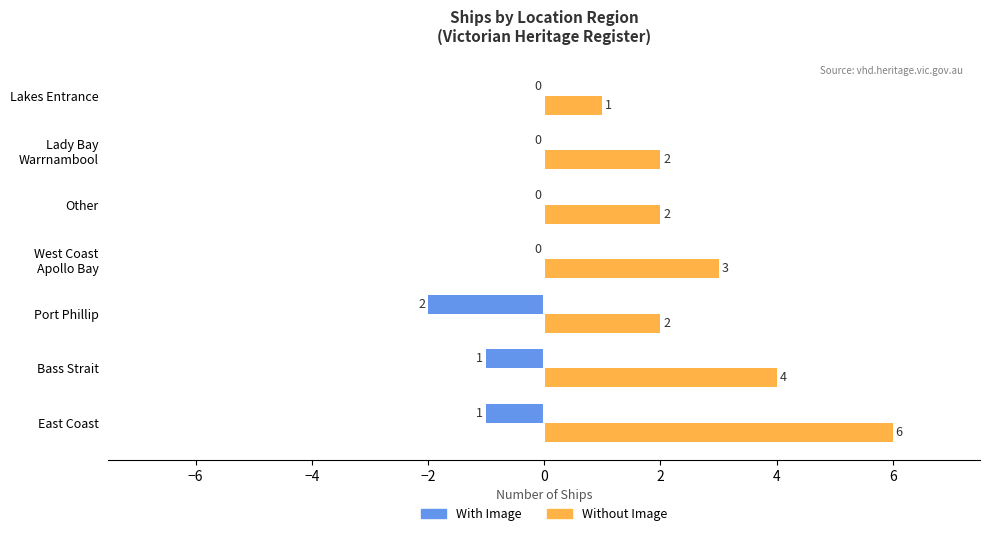

The value of Without Image at Bass Strait is 2. True or false?

False